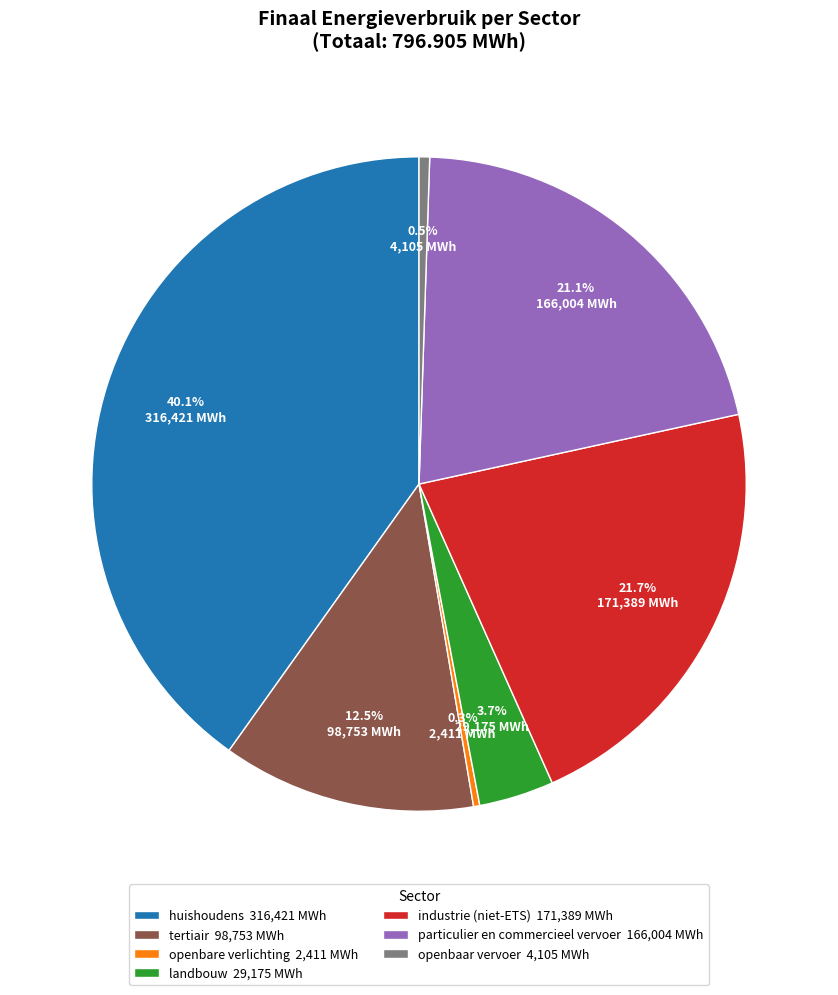

How many slices are in this pie chart?

7